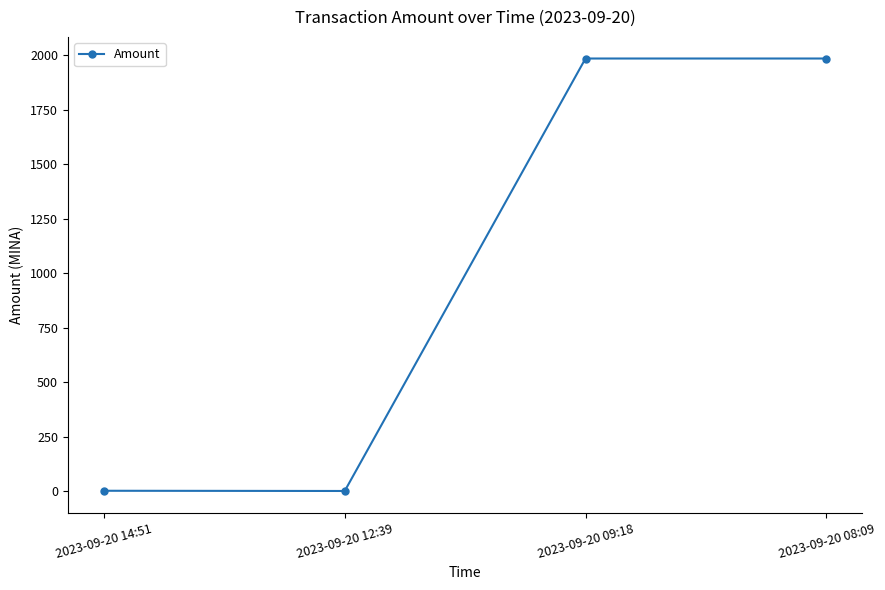

Where is the first local minimum?

2023-09-20 12:39